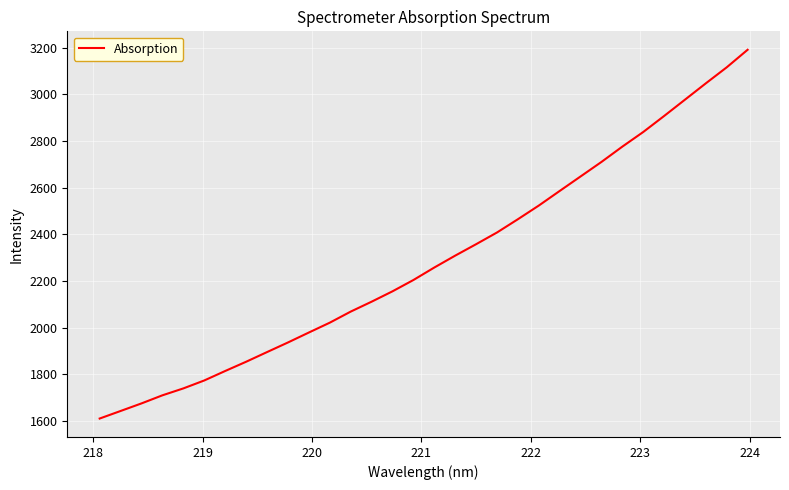

What is the minimum value shown in the chart?

1609.7